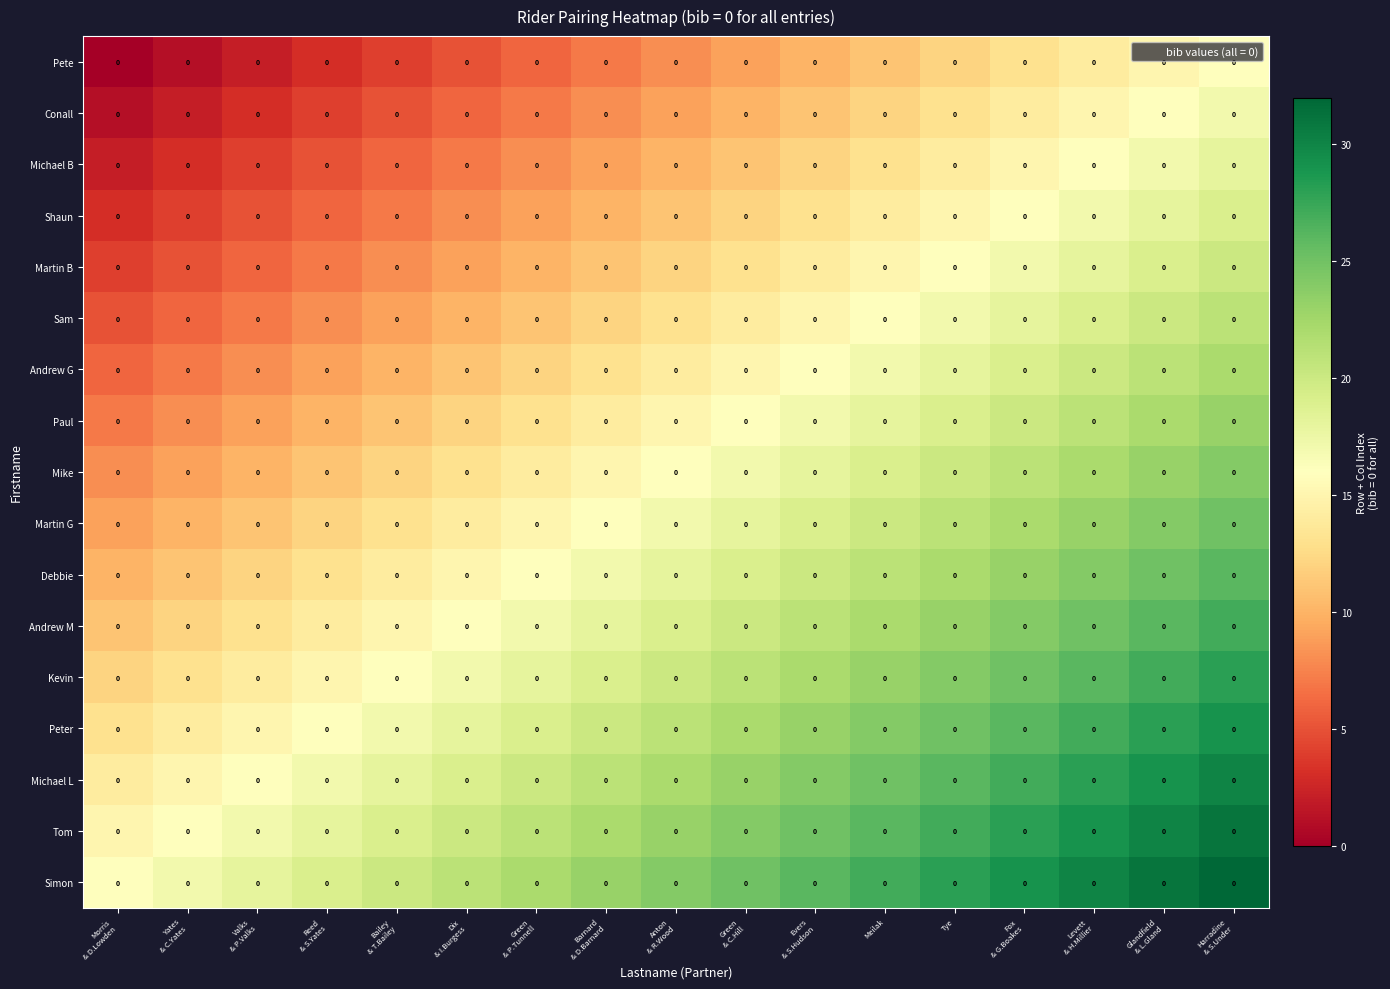

How many data points does each series have?

17